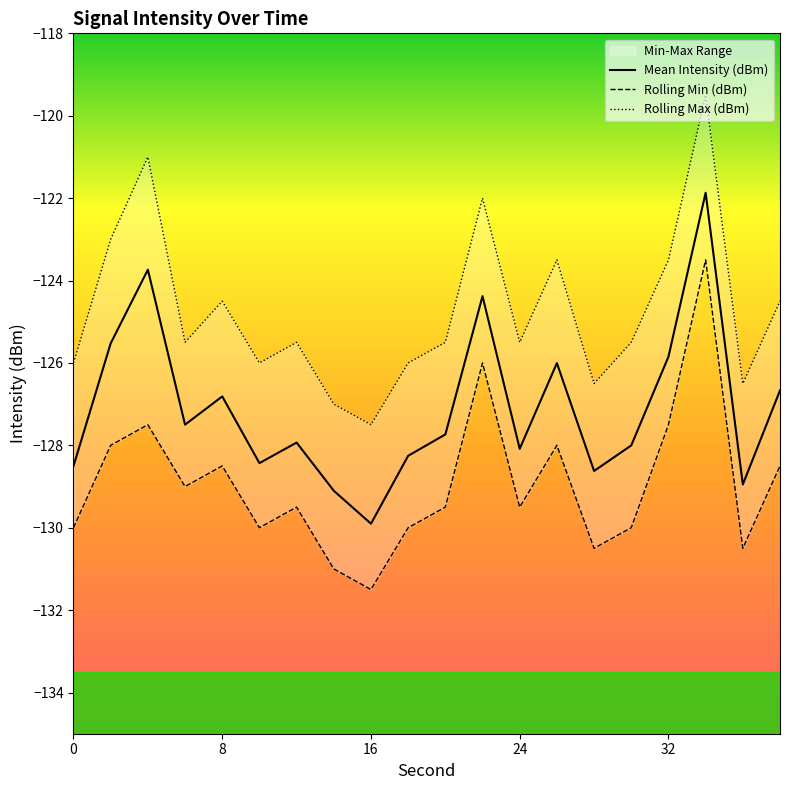

True or false: Rolling Max (dBm) and Mean Intensity (dBm) cross at least once.

False